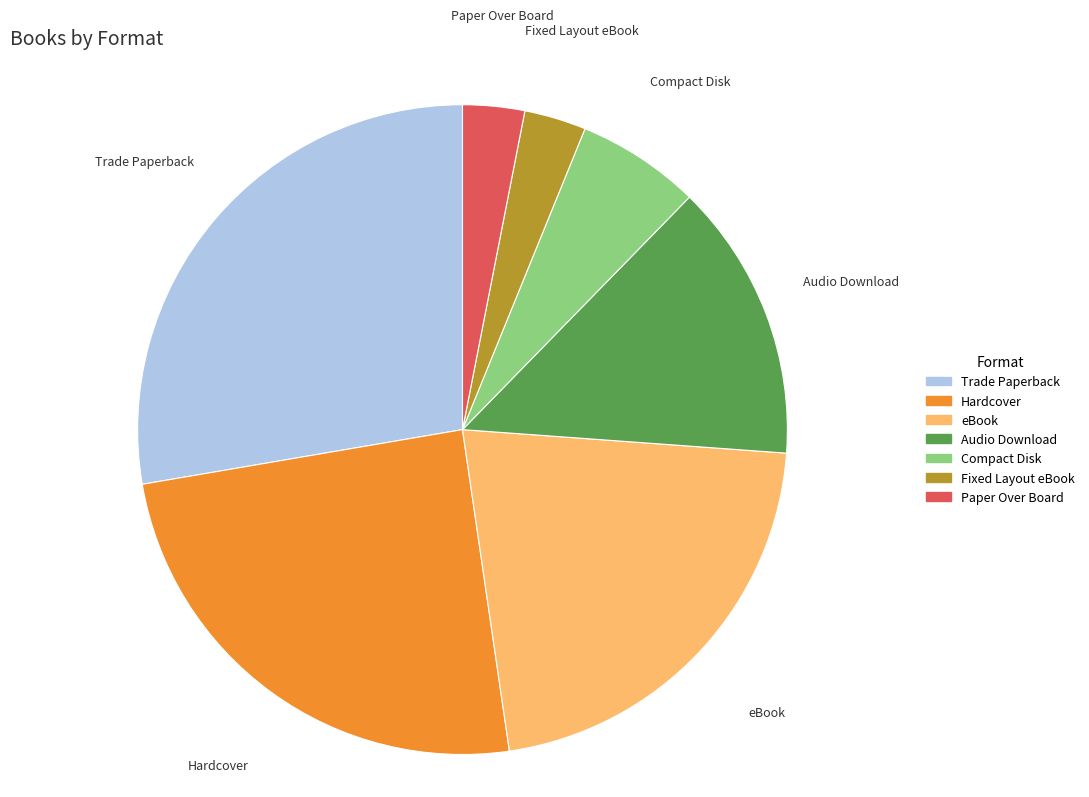

The Hardcover slice represents 36% of the pie. True or false?

False